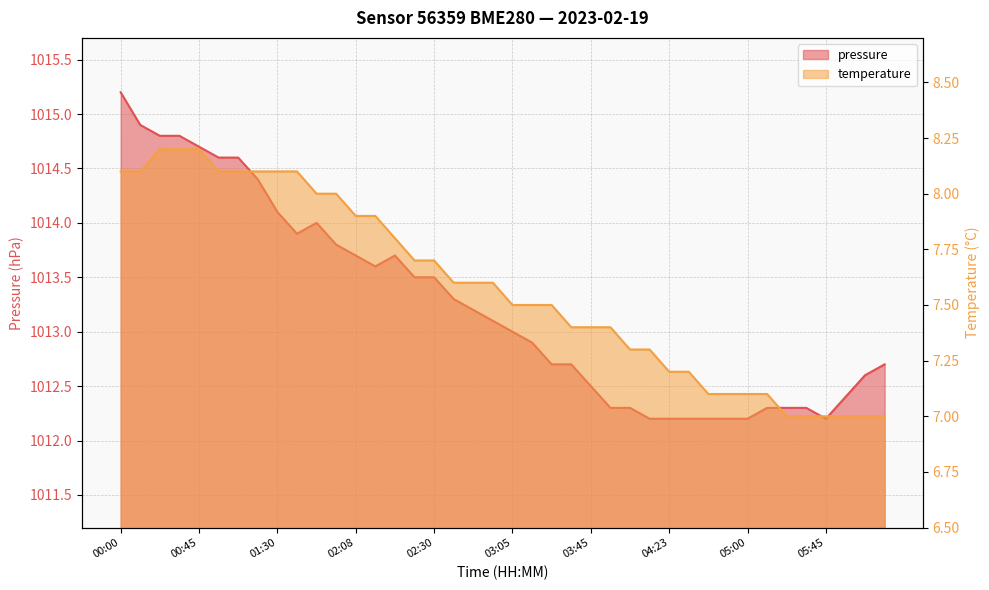

What is the average value of the temperature series?

7.6